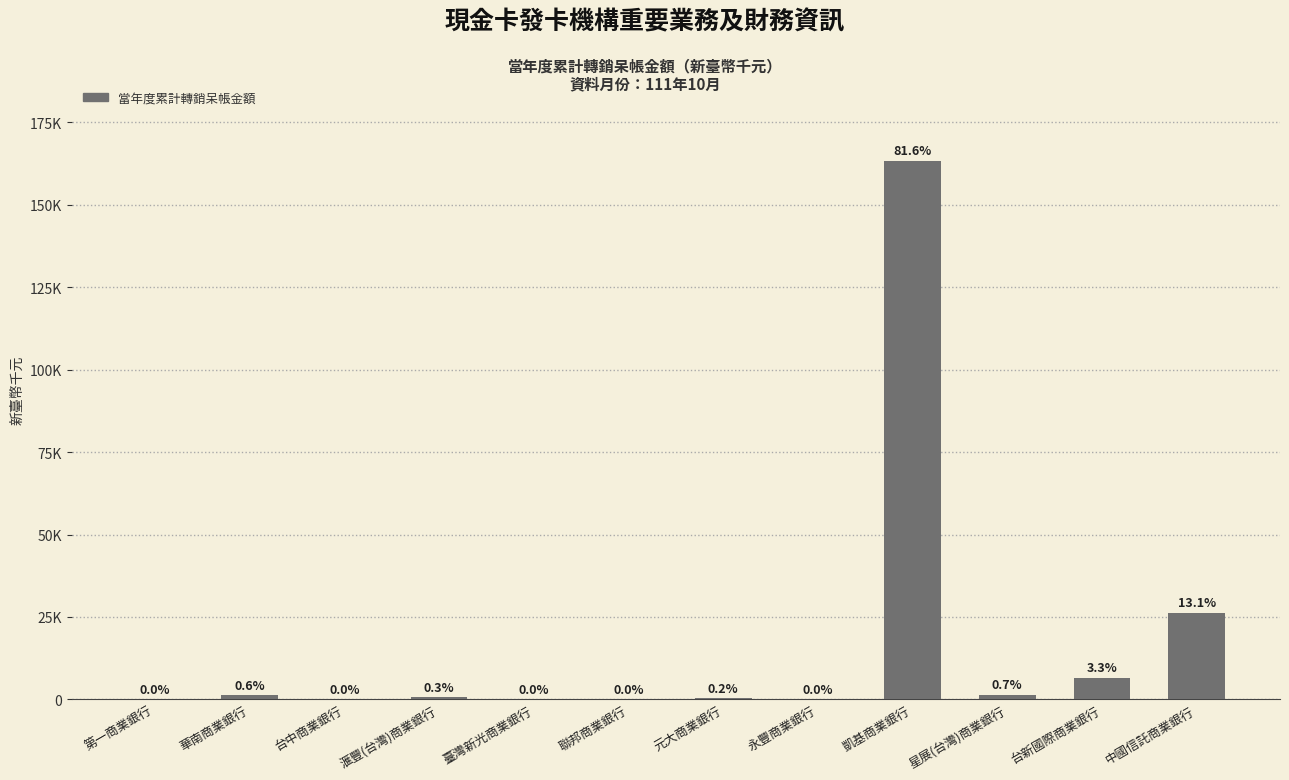

Are the bars horizontal?

No